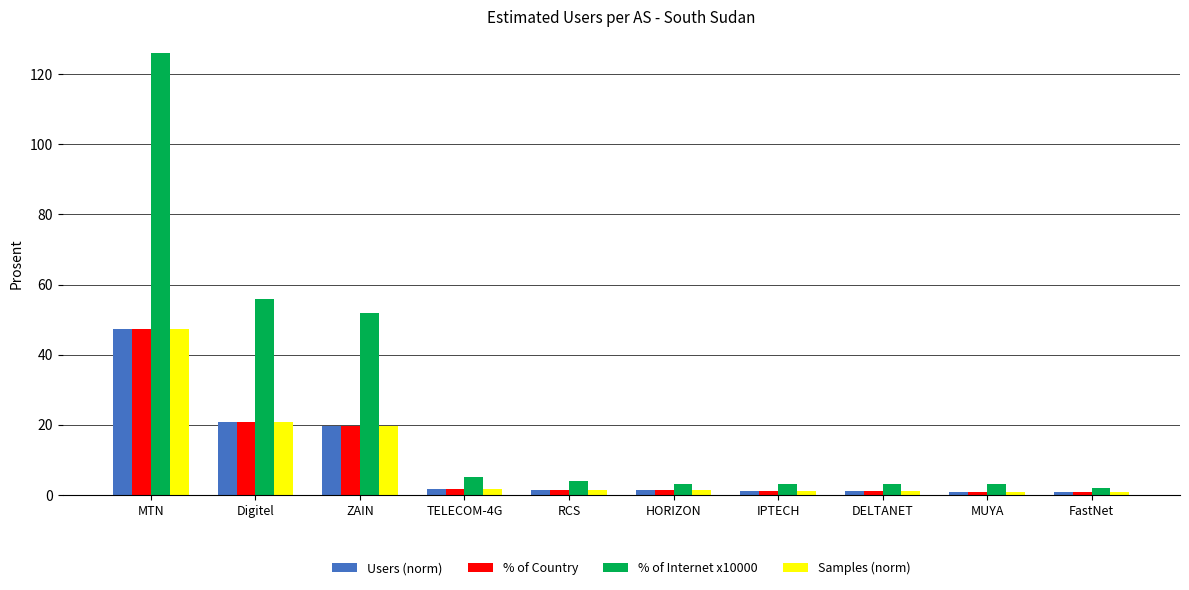

What is the difference between the second highest and minimum values in the Samples (norm) series?

20.0